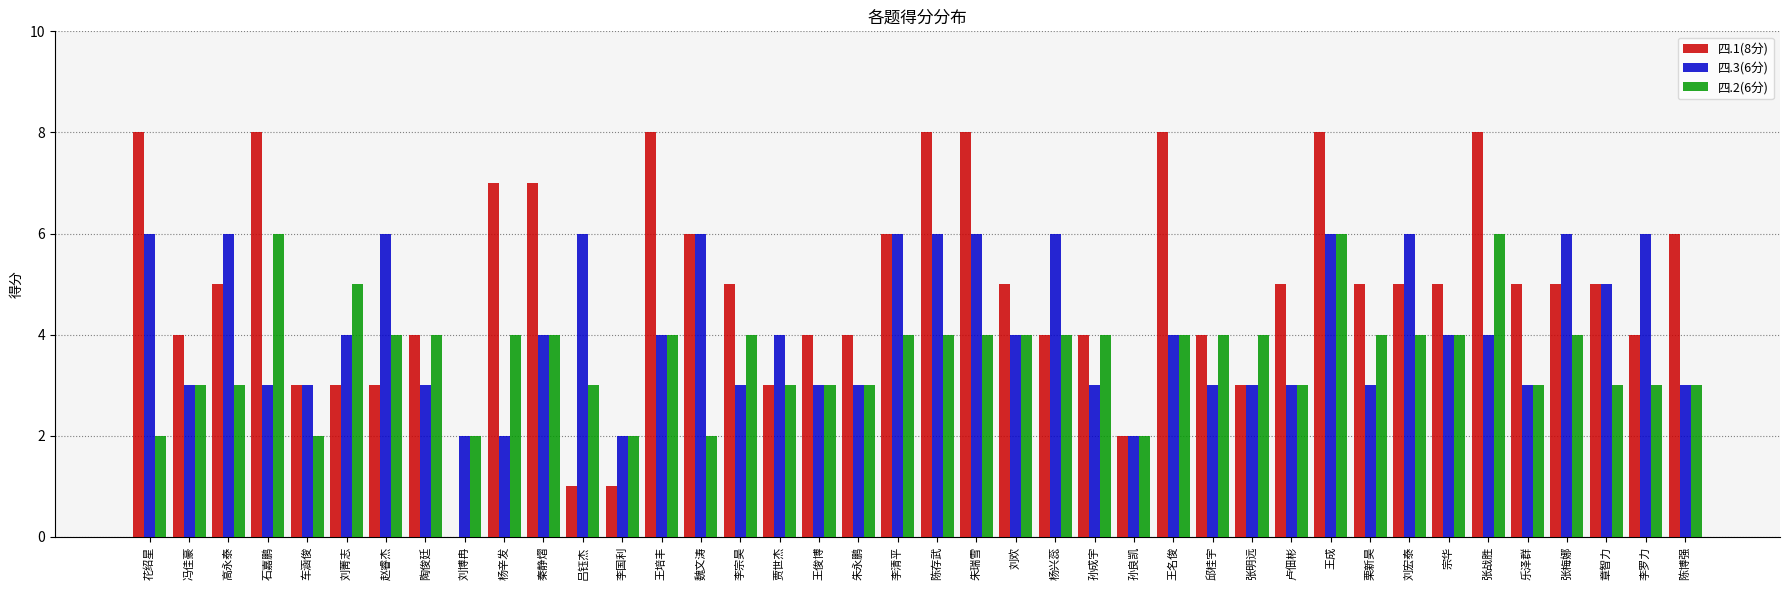

Reading right to left, what are all the values shown in this chart?

四.1(8分): 陈博强=6	李罗力=4	章智力=5	张梅娜=5	乐泽群=5	张战胜=8	宗华=5	刘宏泰=5	栗新昊=5	王成=8	卢佃彬=5	张明远=3	邱桂宇=4	王名俊=8	孙良凯=2	孙成宇=4	杨兴蕊=4	刘欢=5	朱瑞雪=8	陈存武=8	李清平=6	朱永鹏=4	王俊博=4	贾世杰=3	李宗昊=5	魏文涛=6	王培丰=8	李国利=1	吕钰杰=1	秦静熠=7	杨辛发=7	刘博冉=0	陶俊廷=4	赵睿杰=3	刘菁志=3	车涵俊=3	石嘉鹏=8	高永泰=5	冯佳豪=4	花绍星=8
四.3(6分): 陈博强=3	李罗力=6	章智力=5	张梅娜=6	乐泽群=3	张战胜=4	宗华=4	刘宏泰=6	栗新昊=3	王成=6	卢佃彬=3	张明远=3	邱桂宇=3	王名俊=4	孙良凯=2	孙成宇=3	杨兴蕊=6	刘欢=4	朱瑞雪=6	陈存武=6	李清平=6	朱永鹏=3	王俊博=3	贾世杰=4	李宗昊=3	魏文涛=6	王培丰=4	李国利=2	吕钰杰=6	秦静熠=4	杨辛发=2	刘博冉=2	陶俊廷=3	赵睿杰=6	刘菁志=4	车涵俊=3	石嘉鹏=3	高永泰=6	冯佳豪=3	花绍星=6
四.2(6分): 陈博强=3	李罗力=3	章智力=3	张梅娜=4	乐泽群=3	张战胜=6	宗华=4	刘宏泰=4	栗新昊=4	王成=6	卢佃彬=3	张明远=4	邱桂宇=4	王名俊=4	孙良凯=2	孙成宇=4	杨兴蕊=4	刘欢=4	朱瑞雪=4	陈存武=4	李清平=4	朱永鹏=3	王俊博=3	贾世杰=3	李宗昊=4	魏文涛=2	王培丰=4	李国利=2	吕钰杰=3	秦静熠=4	杨辛发=4	刘博冉=2	陶俊廷=4	赵睿杰=4	刘菁志=5	车涵俊=2	石嘉鹏=6	高永泰=3	冯佳豪=3	花绍星=2